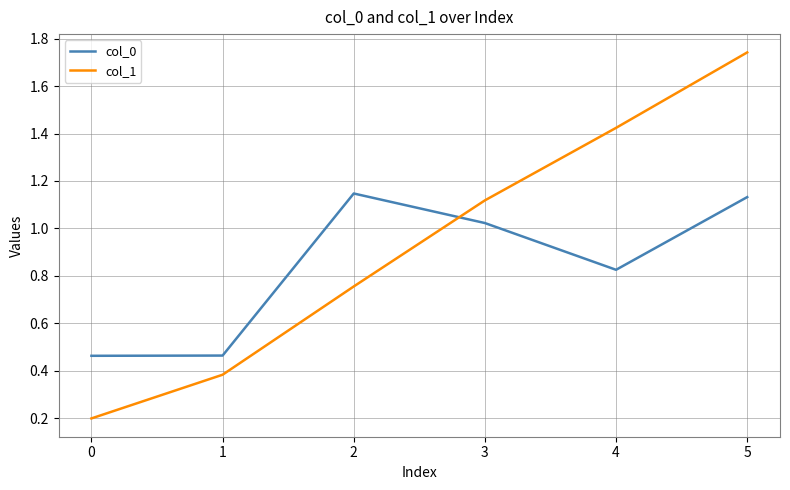

True or false: col_0 has a value of 1.6 at 4.

False